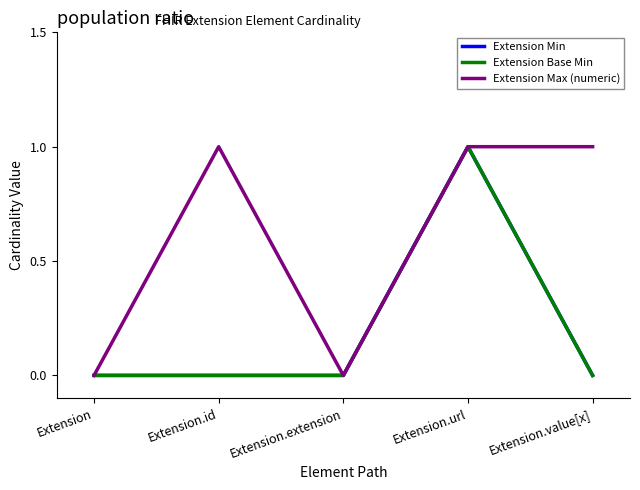

What is the difference between the maximum and minimum values in the Extension Base Min series?

1